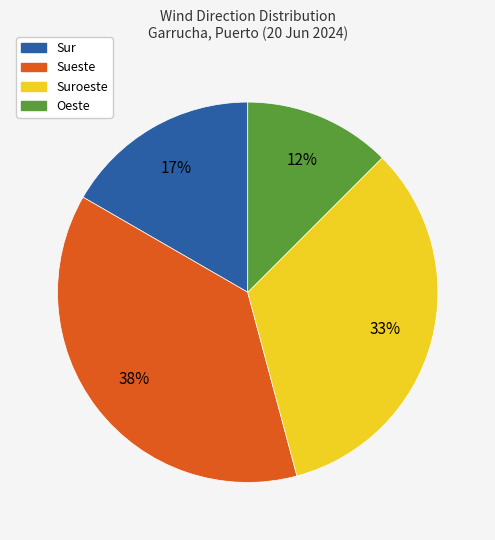

To the nearest percent, what is the average slice percentage?

25%